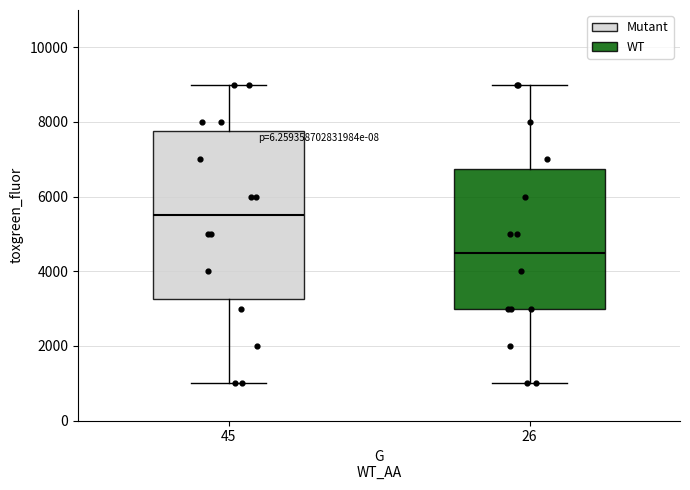

Comparing the boxes themselves (not the whiskers), which one is the tallest?

45